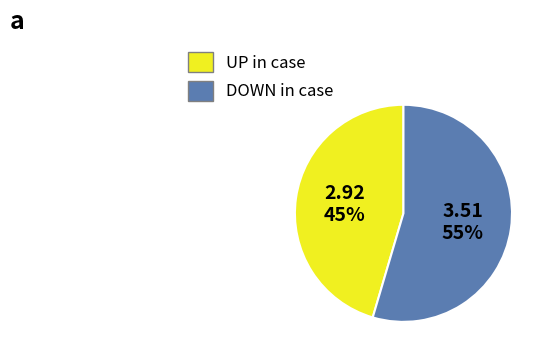

How many slices are in this pie chart?

2